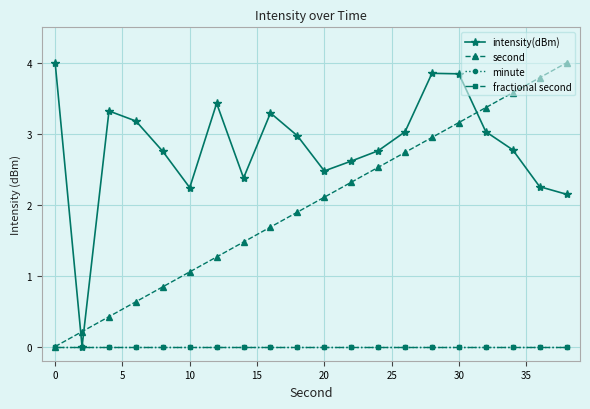

Which series has the widest spread of values?

intensity(dBm)